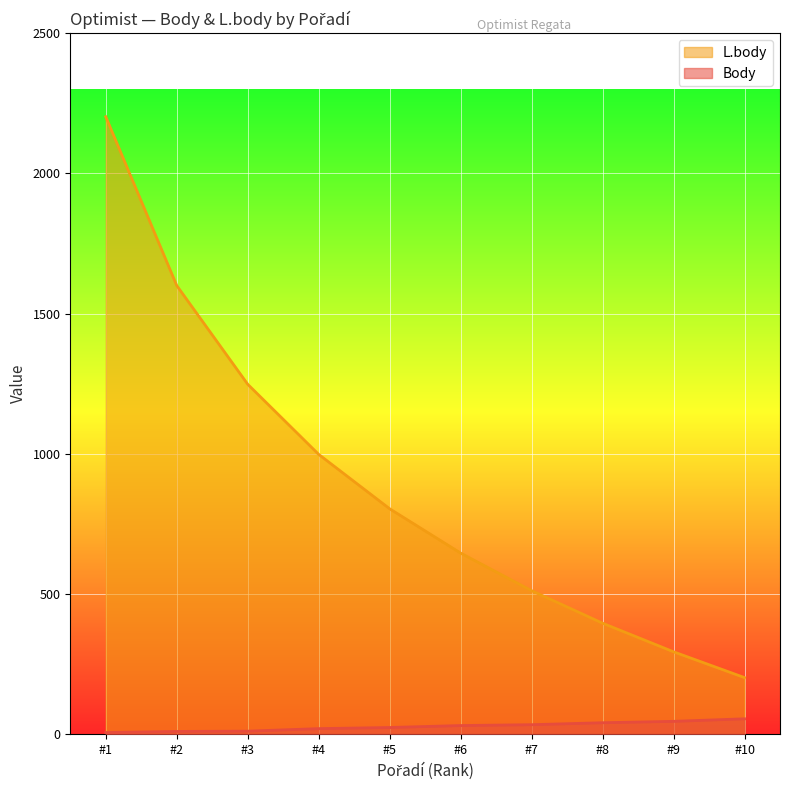

Where is L.body nearest to the value 1202?

#3